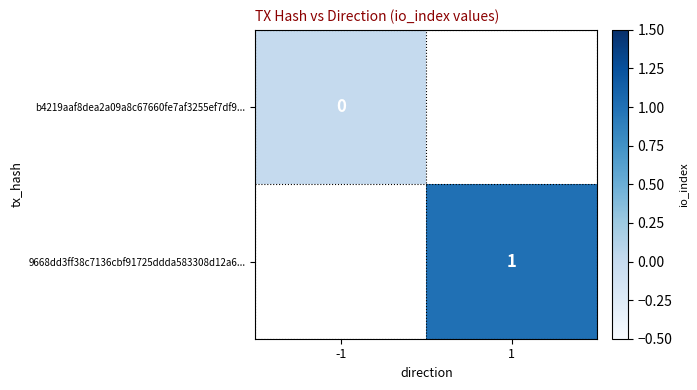

The value of b4219aaf8dea2a09a8c67660fe7af3255ef7df9... at -1 is 0.0. True or false?

True